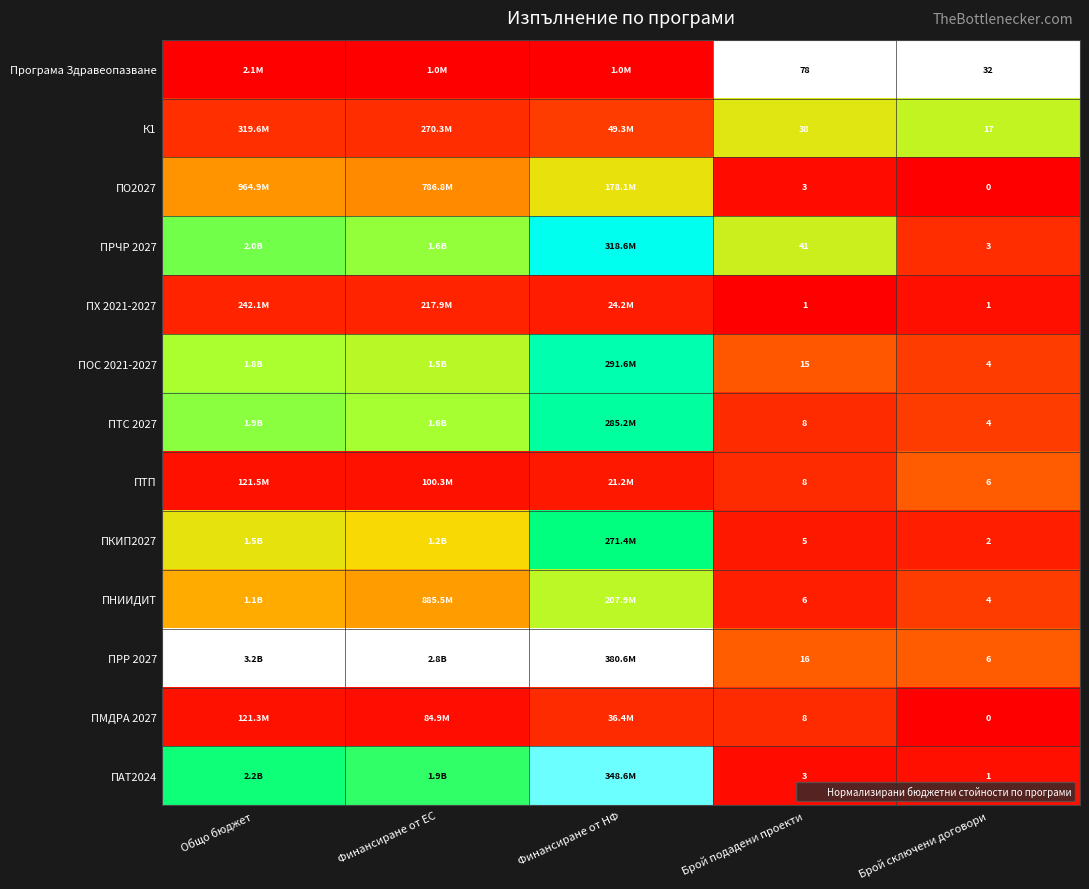

Between Общо бюджет and Финансиране от НФ, which is larger?

Общо бюджет